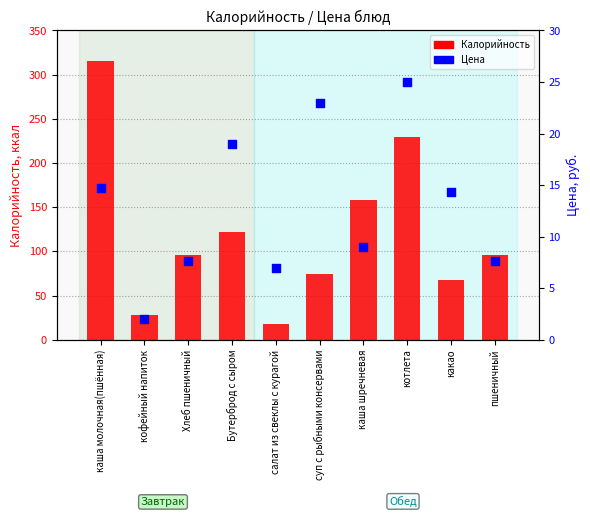

Which series has the widest spread of Y values?

Калорийность